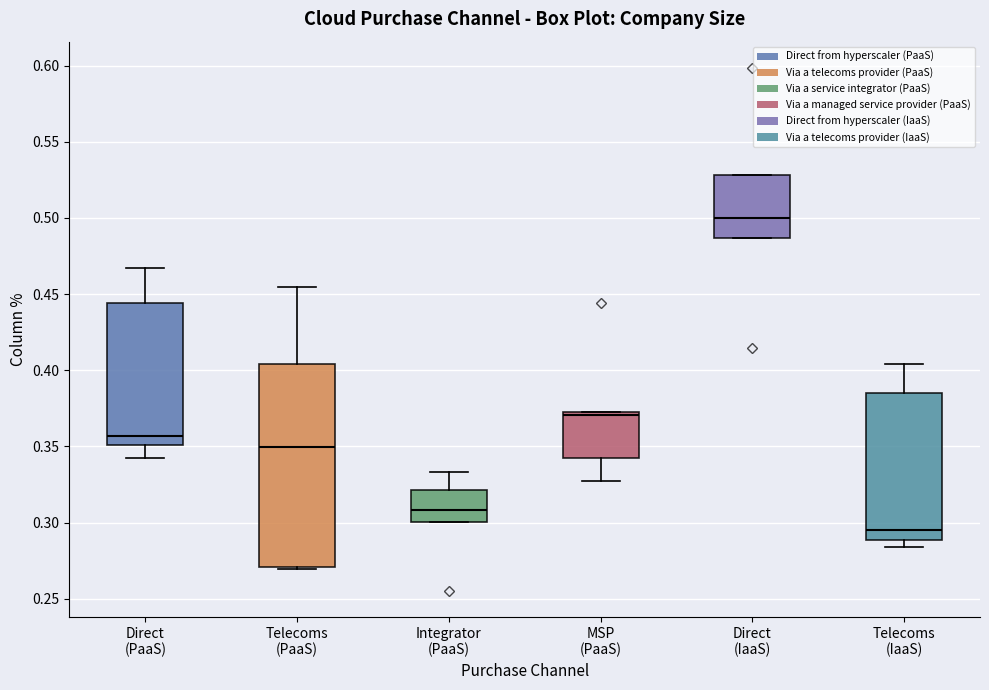

Which box is the tallest, from its lower edge to its upper edge?

Telecoms (PaaS)